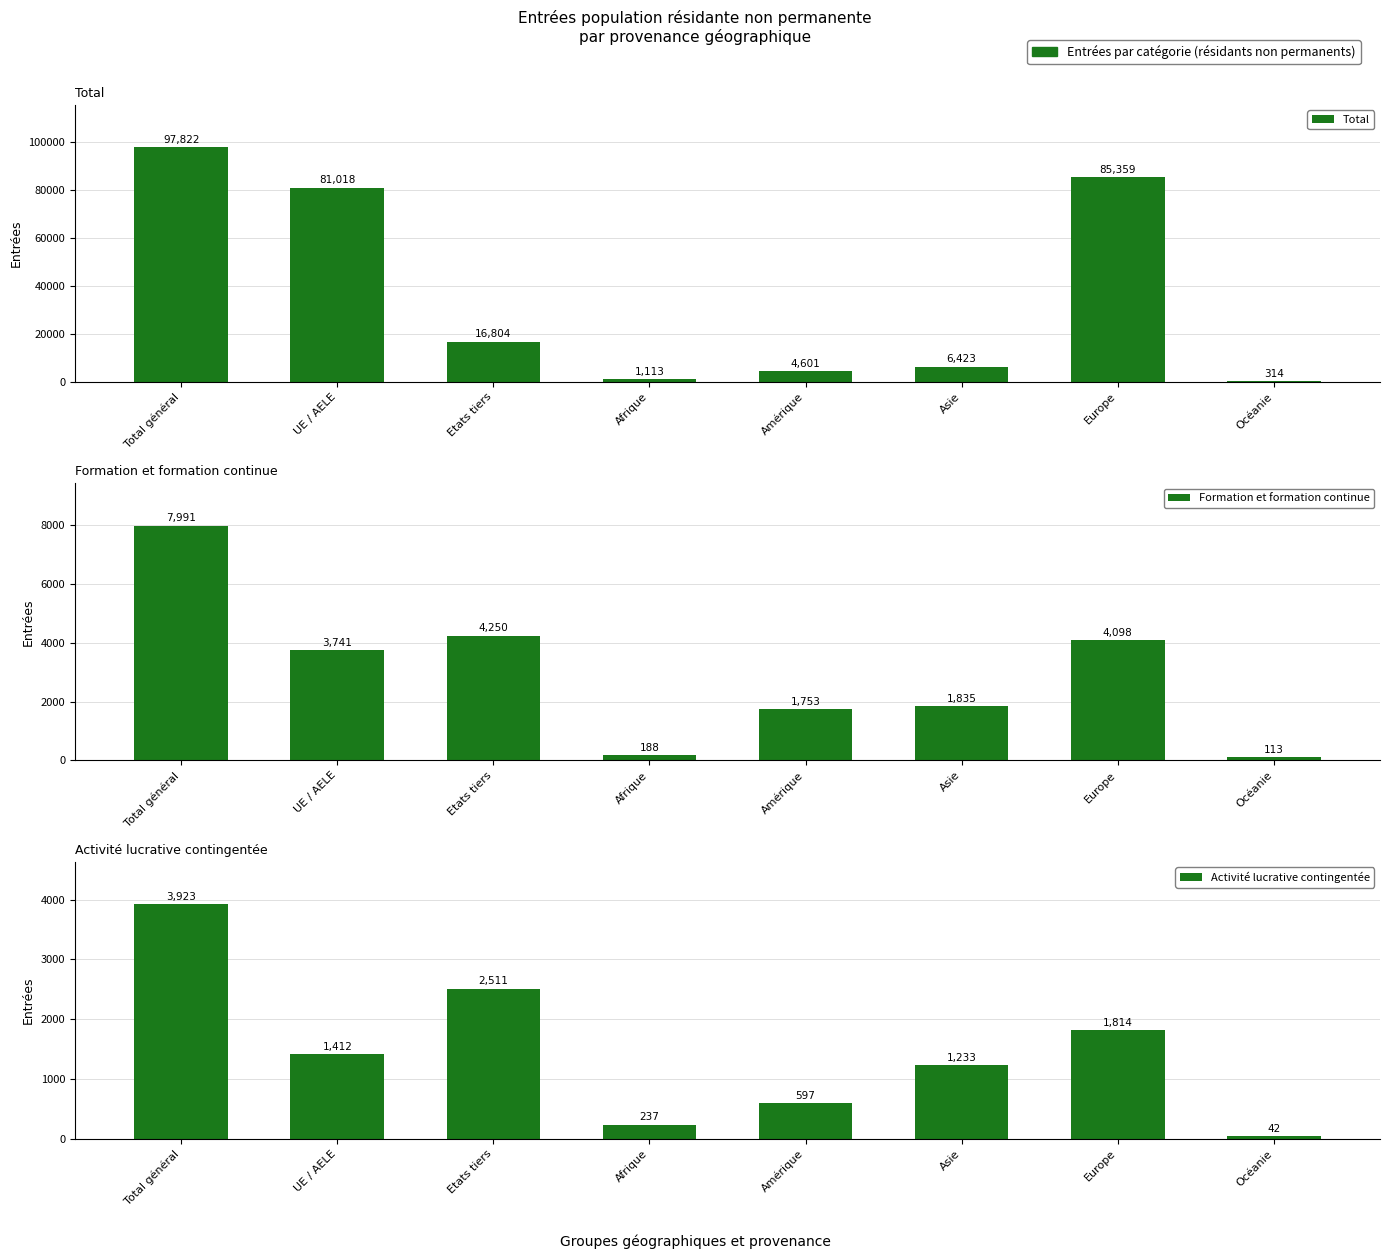

Is it true that Activité lucrative contingentée equals 237 at Afrique?

True